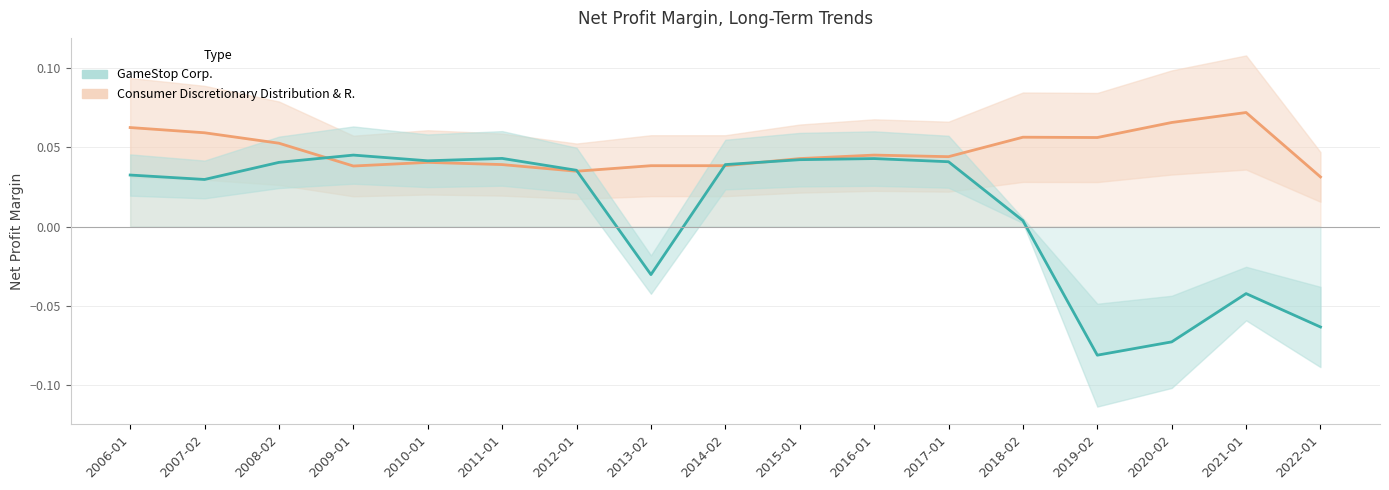

Which has a higher value, 2010-01 or 2018-02?

2018-02